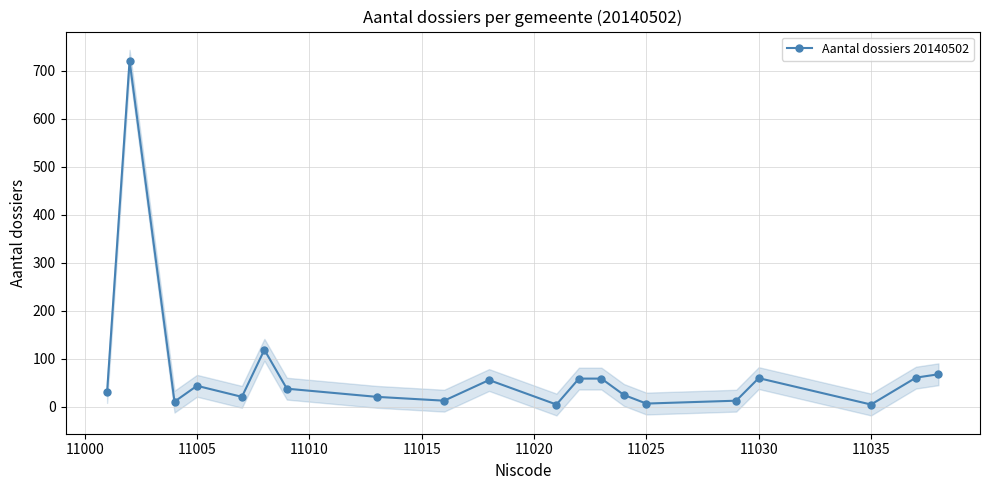

True or false: Aantal dossiers 20140502 has more than 0 points higher than both neighbors.

True